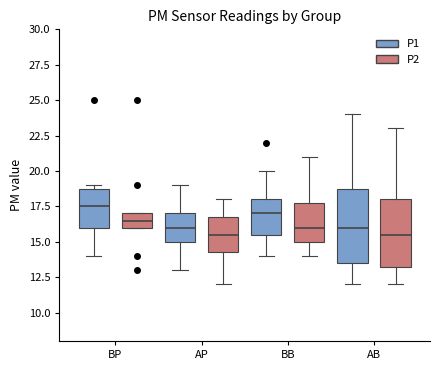

Comparing the boxes themselves (not the whiskers), which one is the tallest?

AB (P1)